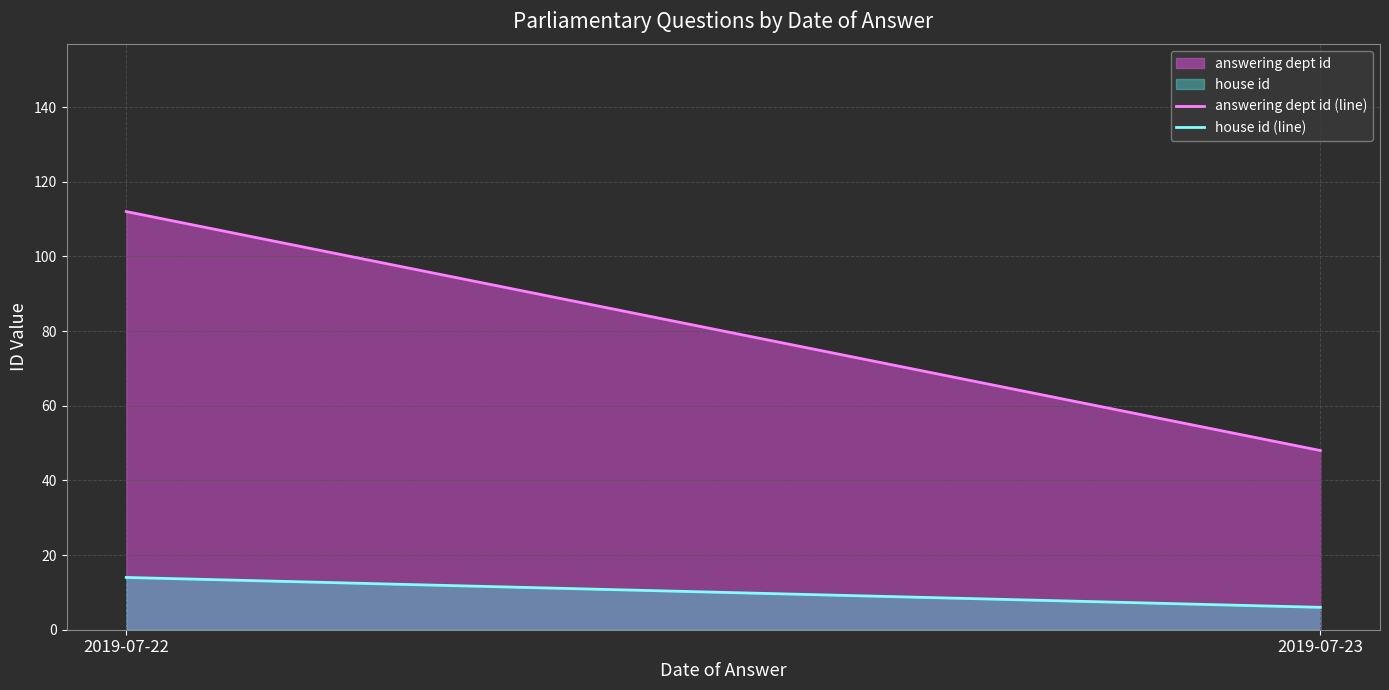

How many categories are shown in the chart?

2